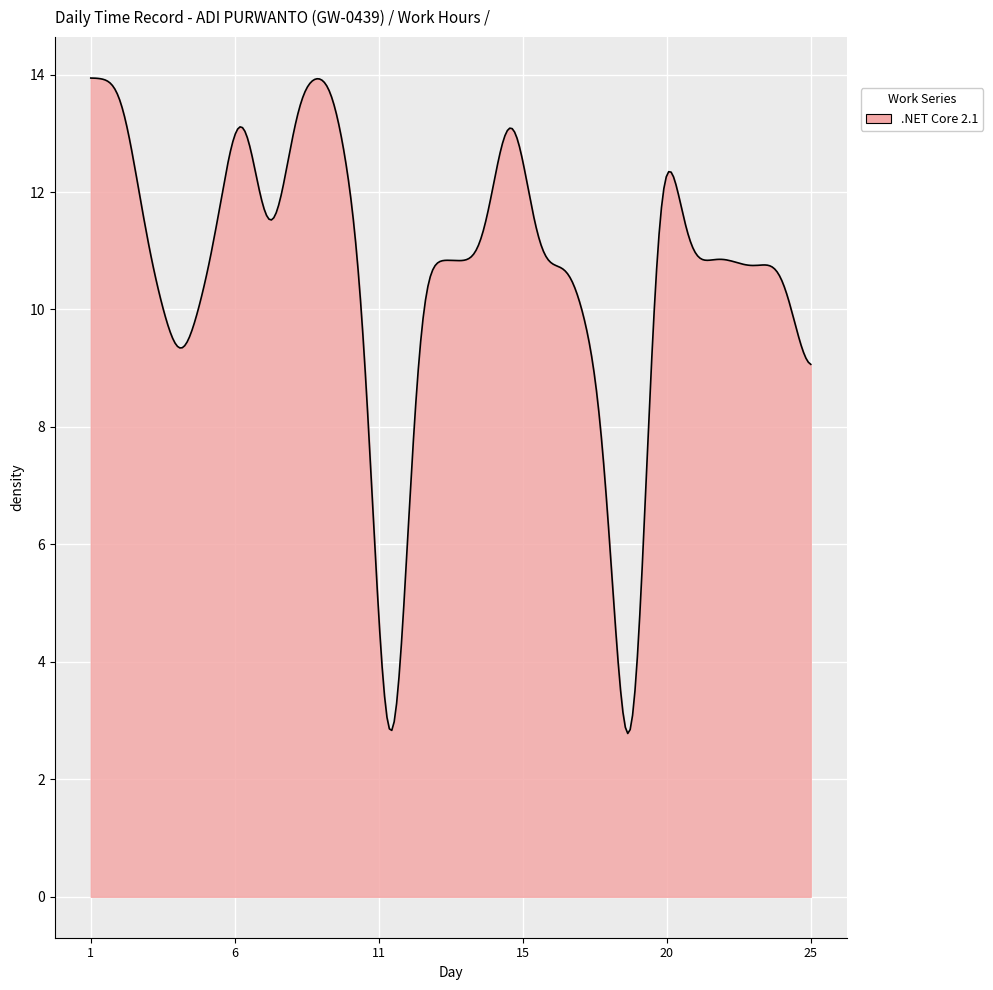

What is the difference between the maximum and minimum values?

11.2